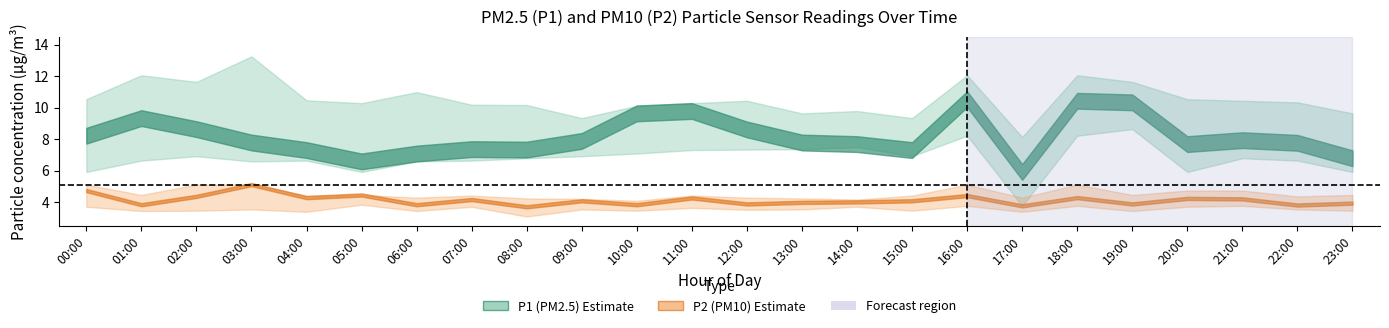

Is it true that P1_lower equals 11.6 at 21:00?

False